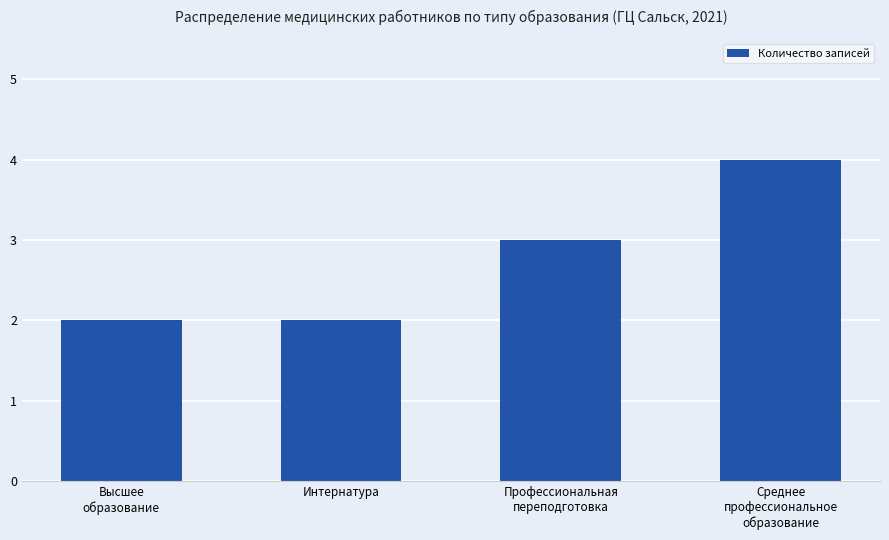

What is the sum of all values?

11